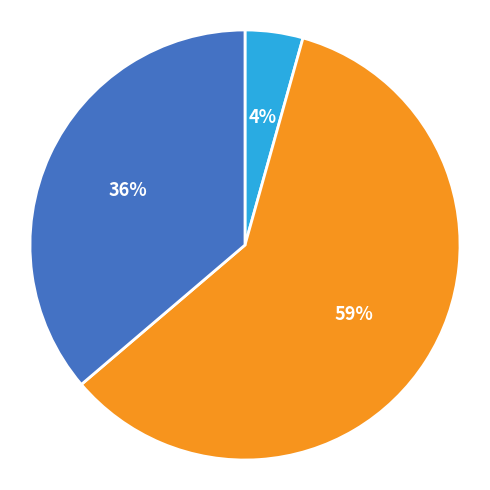

To the nearest percent, what is the average slice percentage?

33%